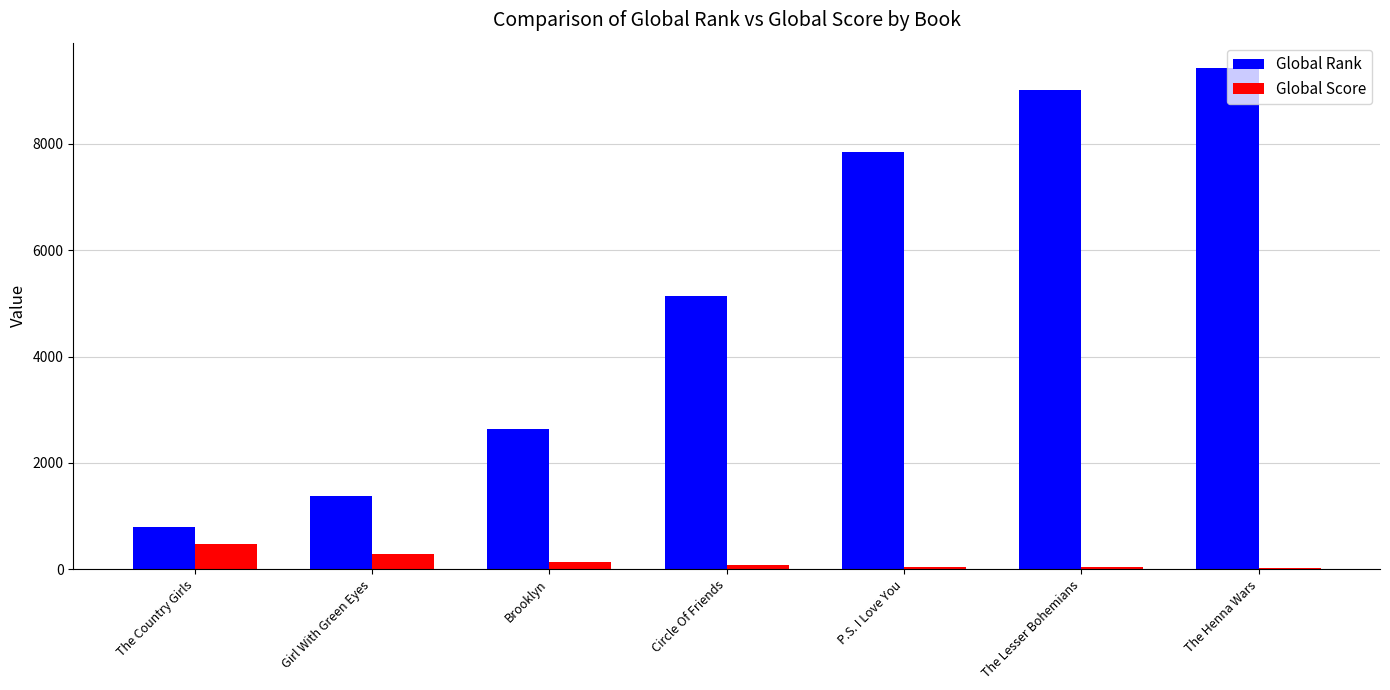

What is the sum of the Global Rank values at Circle Of Friends and The Lesser Bohemians?

14140